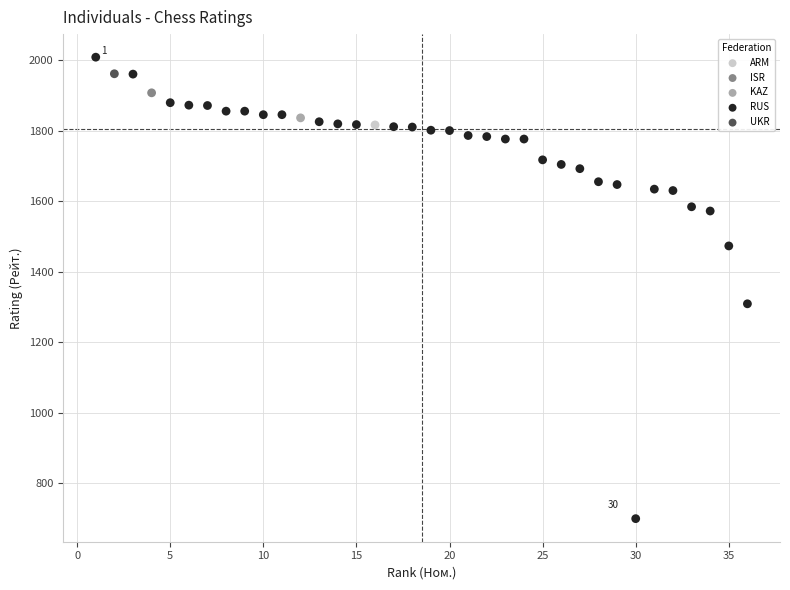

What are all the series names shown in the legend?

ARM, ISR, KAZ, RUS, UKR